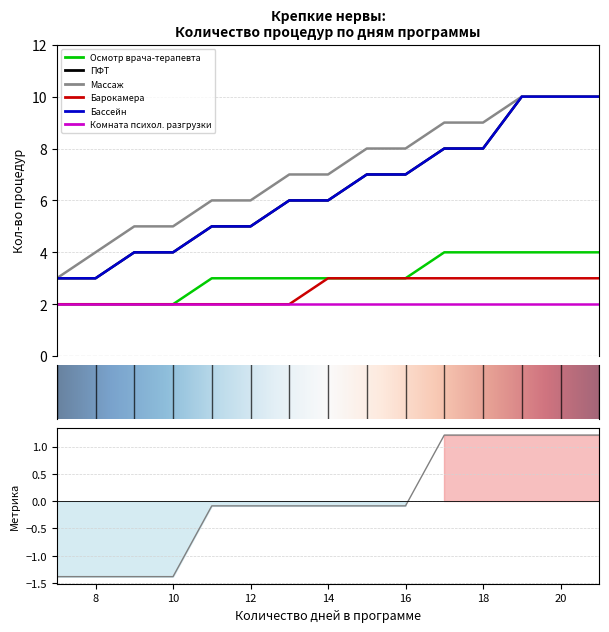

Is it true that Осмотр врача-терапевта equals 1 at 15?

False